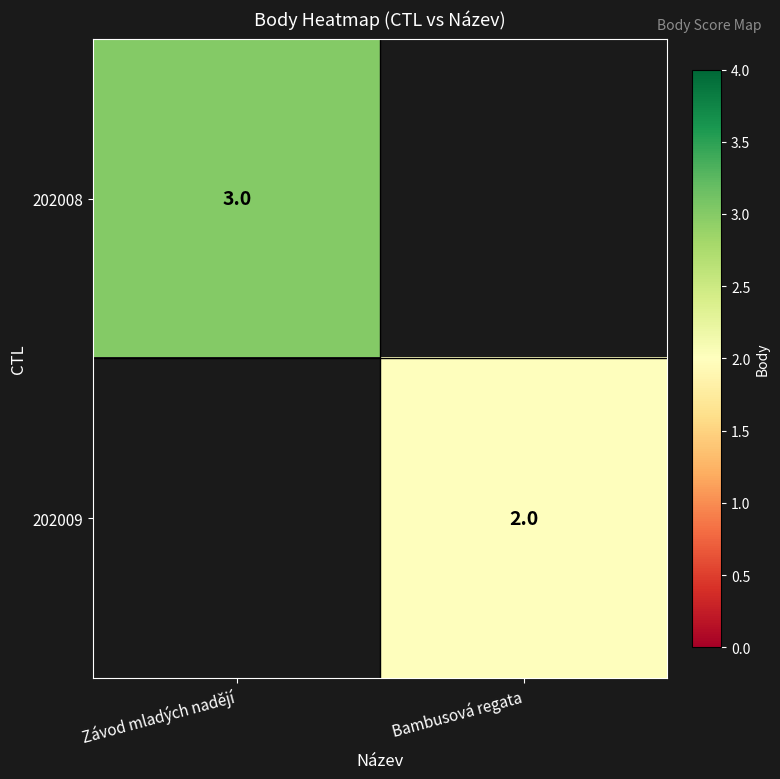

The value of 202008 at Závod mladých nadějí is 1. True or false?

False